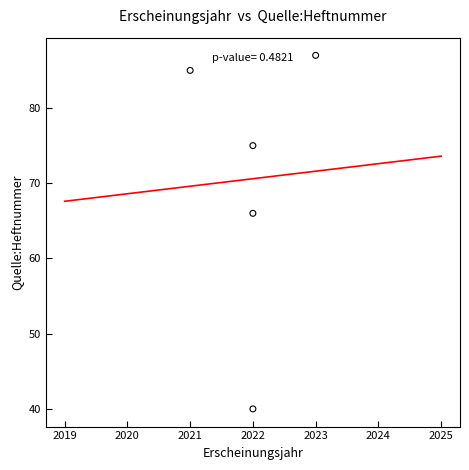

What Y value in the scatter plot is closest to 63?

66